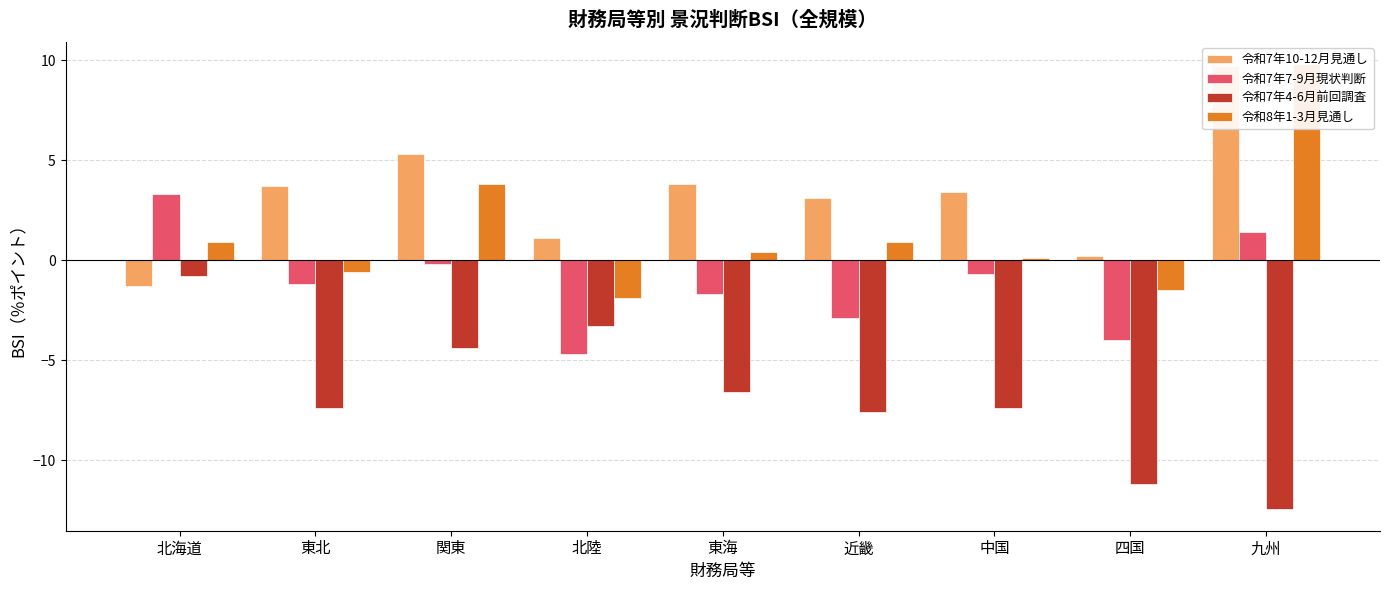

Is the value of 令和8年1-3月見通し at 中国 greater than the value of 令和7年7-9月現状判断 at 東海?

Yes